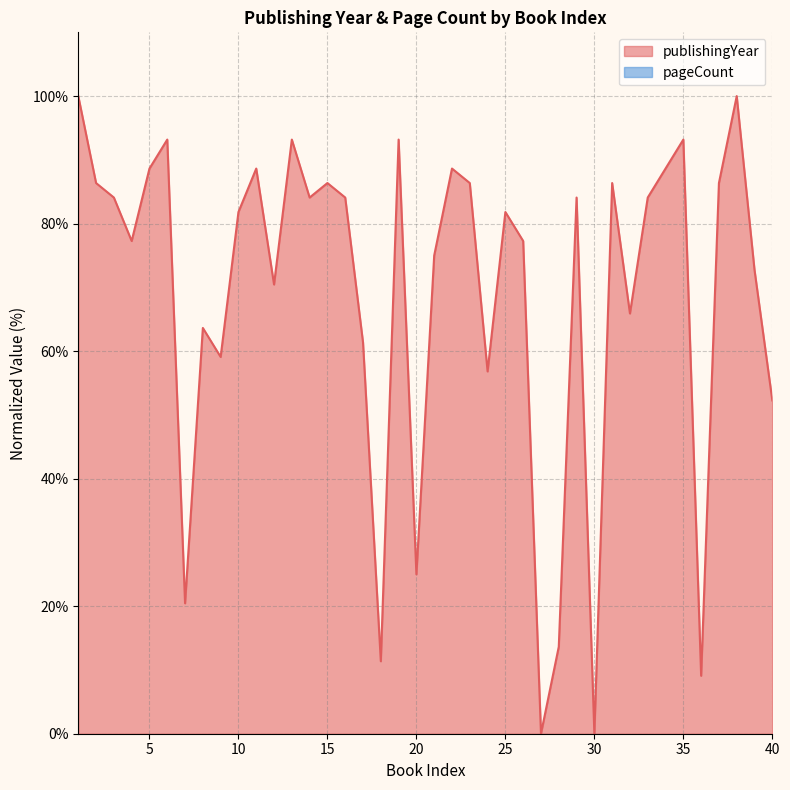

Reading left to right, what are all the values shown in this chart?

1=100.0	2=86.4	3=84.1	4=77.3	5=88.6	6=93.2	7=20.5	8=63.6	9=59.1	10=81.8	11=88.6	12=70.5	13=93.2	14=84.1	15=86.4	16=84.1	17=61.4	18=11.4	19=93.2	20=25.0	21=75.0	22=88.6	23=86.4	24=56.8	25=81.8	26=77.3	27=0.0	28=13.6	29=84.1	30=0.0	31=86.4	32=65.9	33=84.1	34=88.6	35=93.2	36=9.1	37=86.4	38=100.0	39=72.7	40=52.3